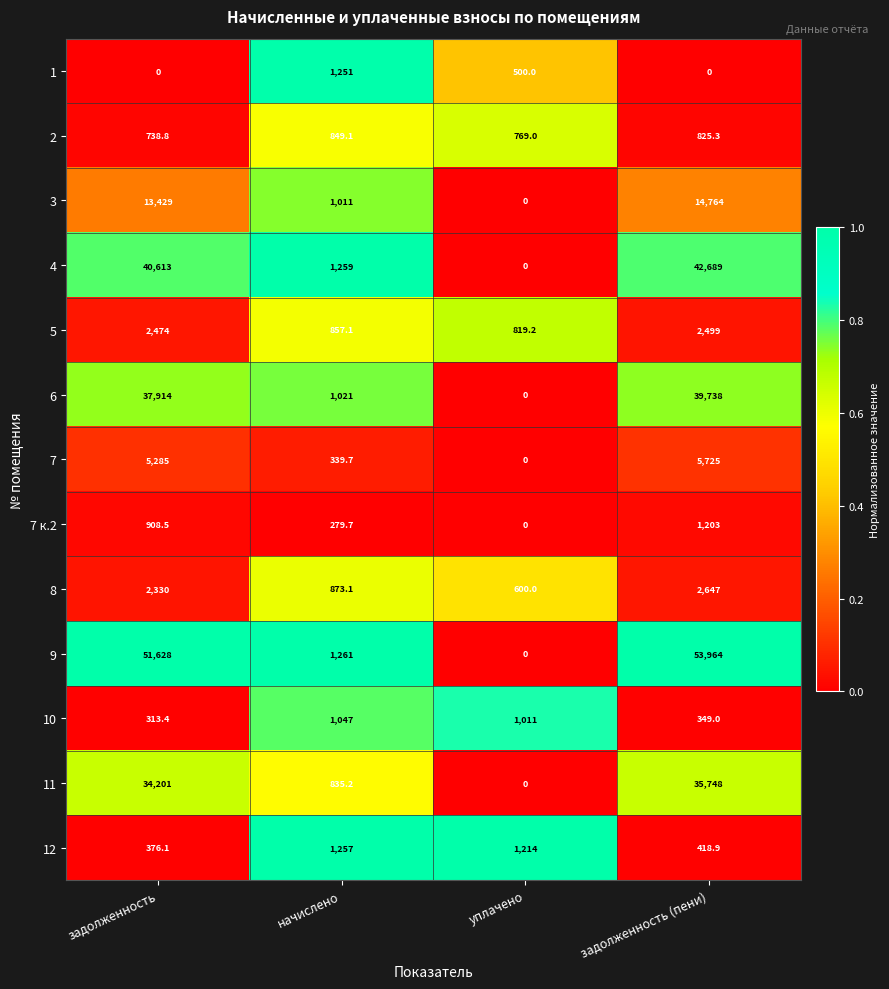

Rank the series at задолженность (пени) from lowest to highest value.

1, 10, 12, 2, 7 к.2, 5, 8, 7, 3, 11, 6, 4, 9